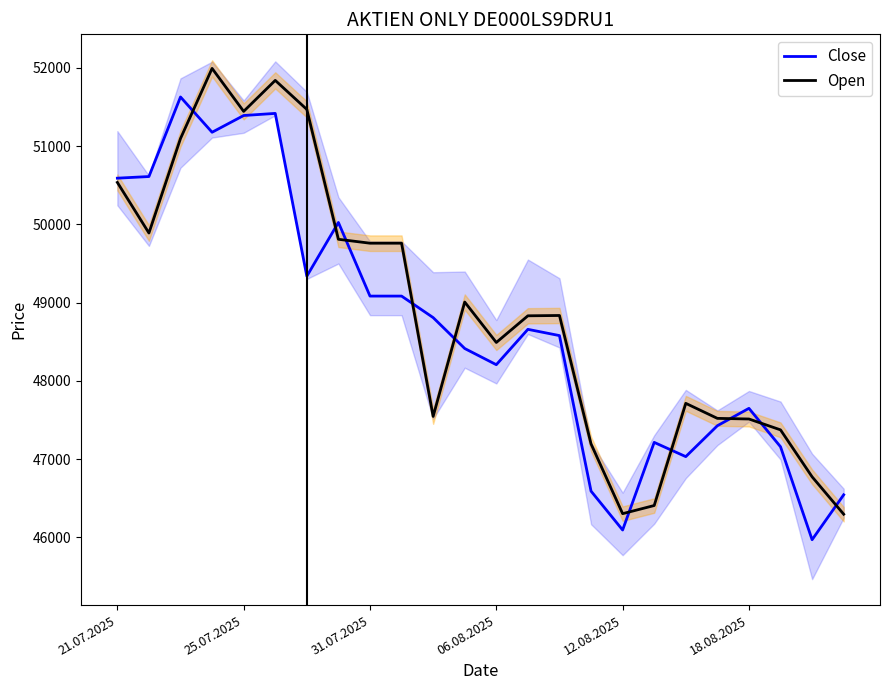

What is the highest value of the Open series?

51993